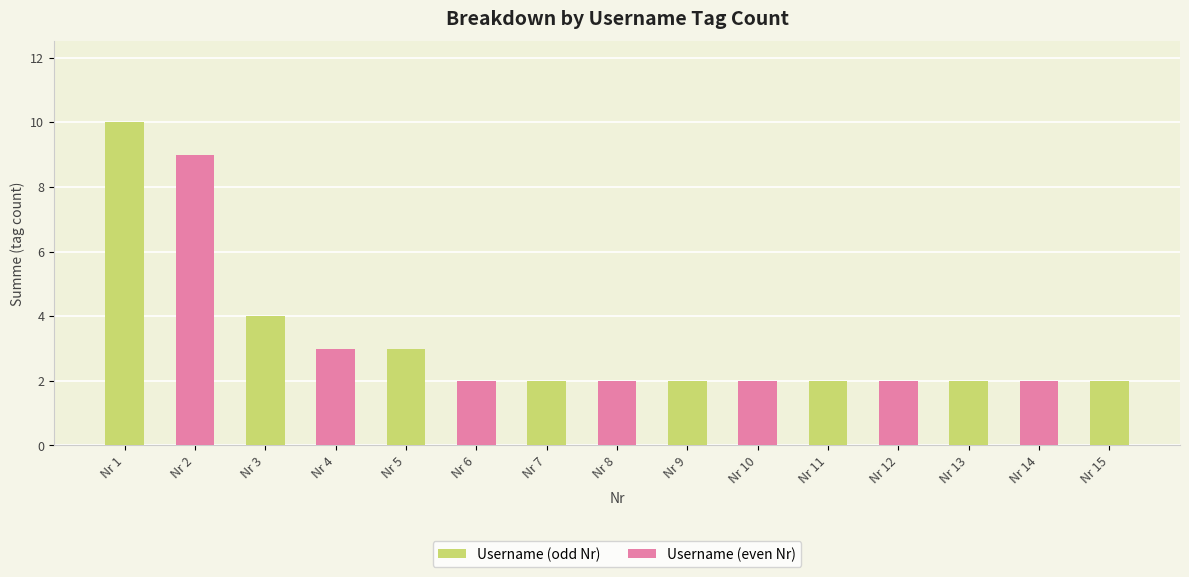

List the labels in order of value, smallest first.

6, 7, 8, 9, 10, 11, 12, 13, 14, 15, 4, 5, 3, 2, 1